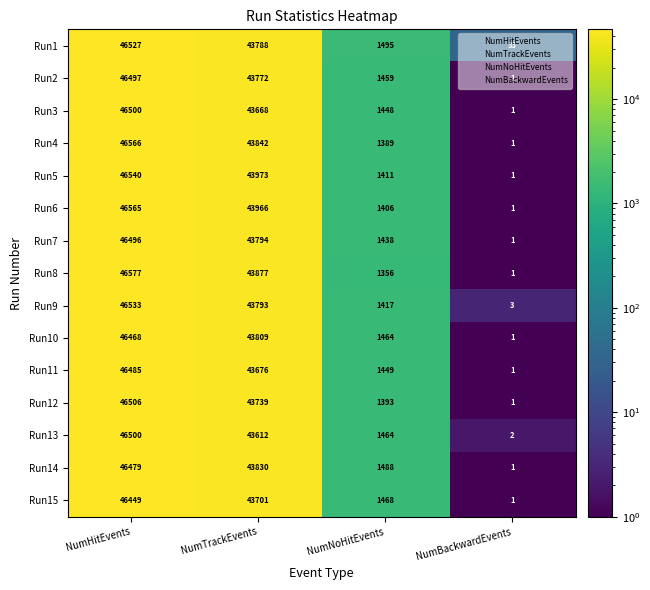

What is the sum of all Run3 values?

91617